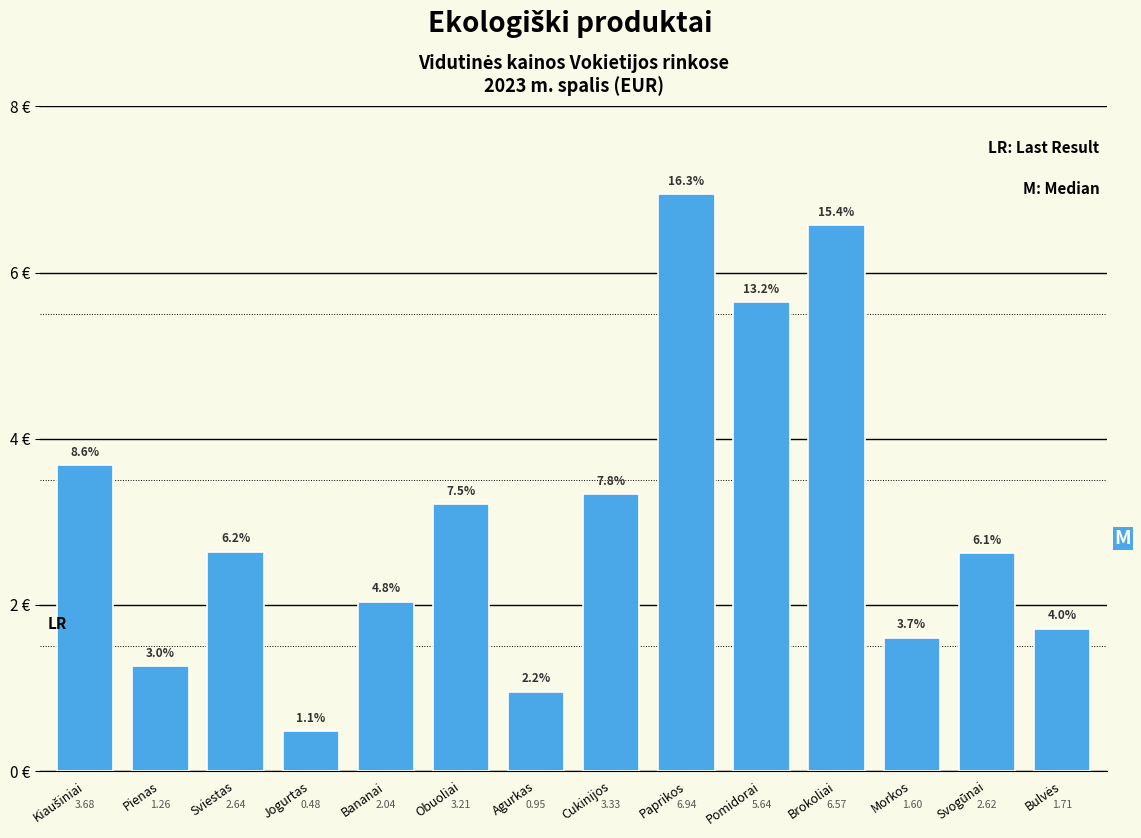

Between Bananai and Pienas, which is larger?

Bananai